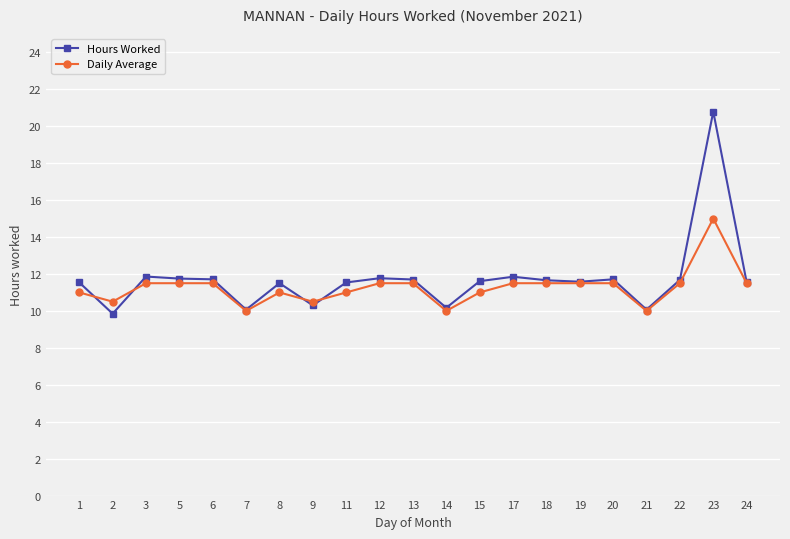

Which series has the largest range (max minus min)?

Hours Worked